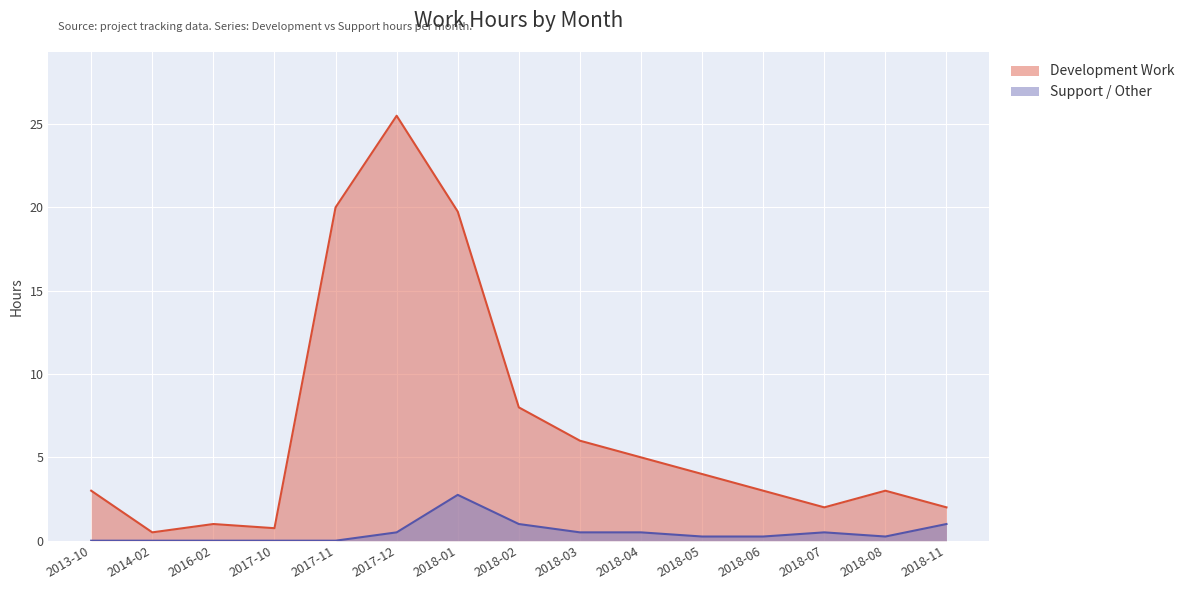

Which series has the largest total across all categories?

Development Work